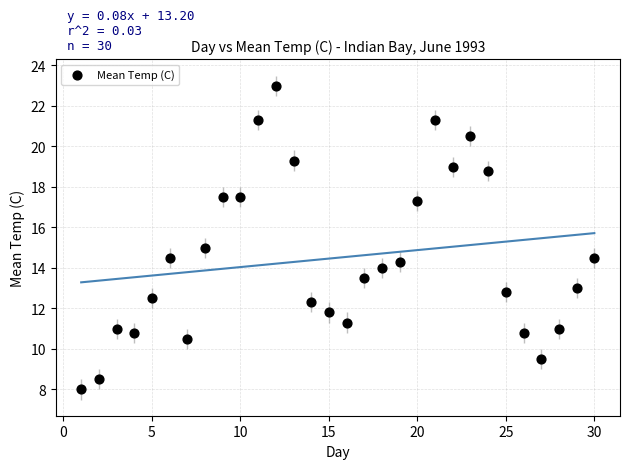

What is the range of Y values (max minus min)?

15.0